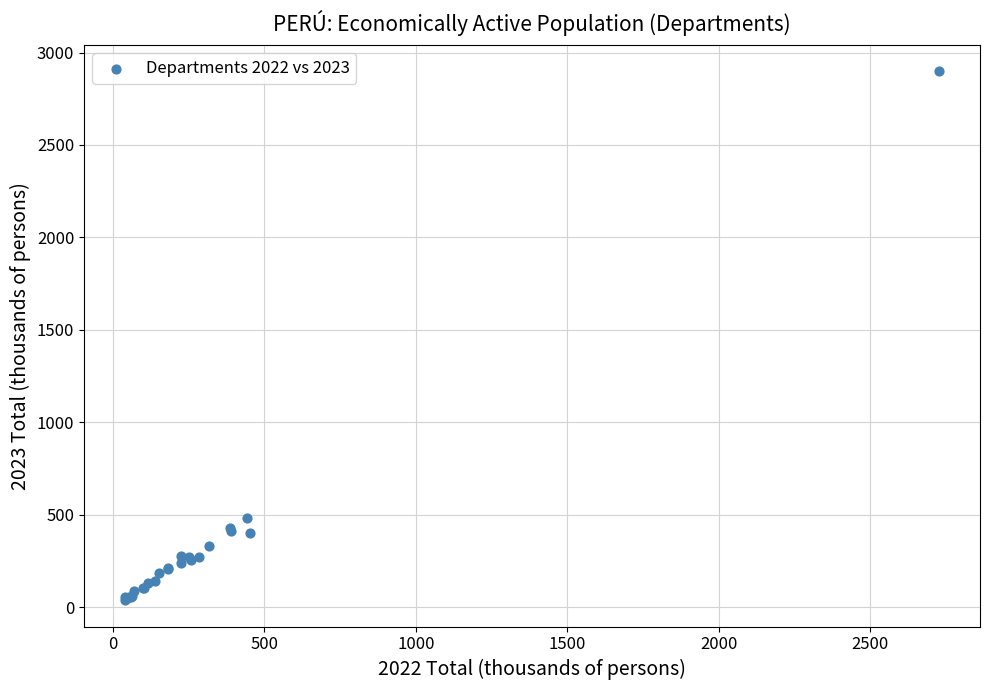

What Y value in the scatter plot is closest to 1468?

484.2